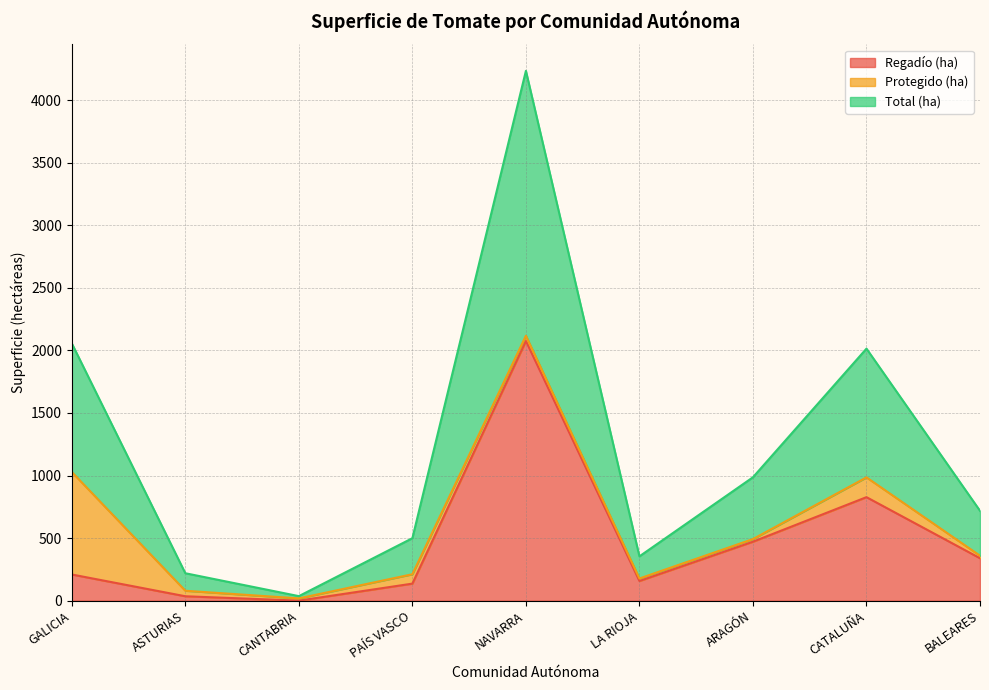

What is the maximum value for Regadío (ha)?

2075